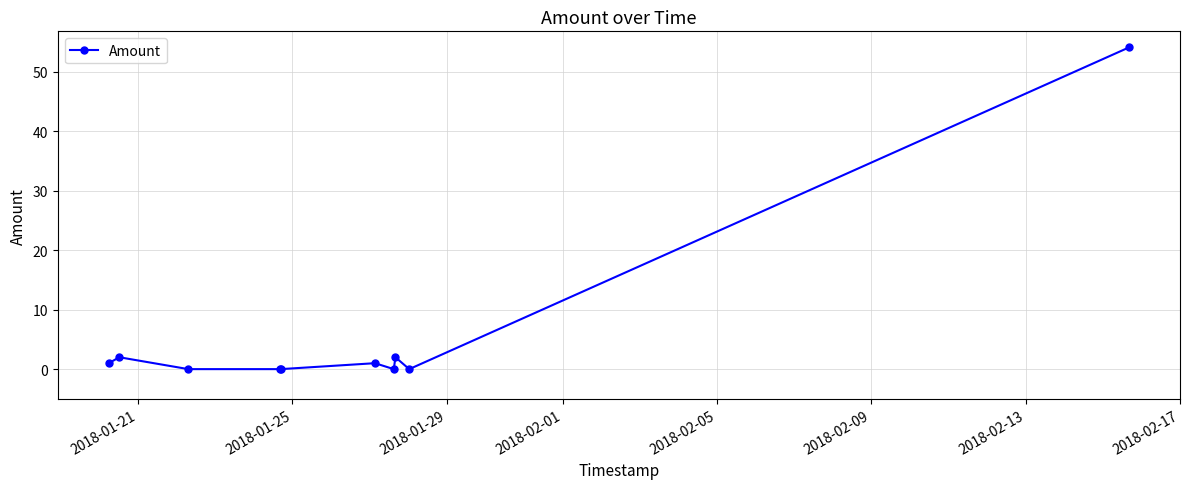

What is the greatest value displayed?

54.1